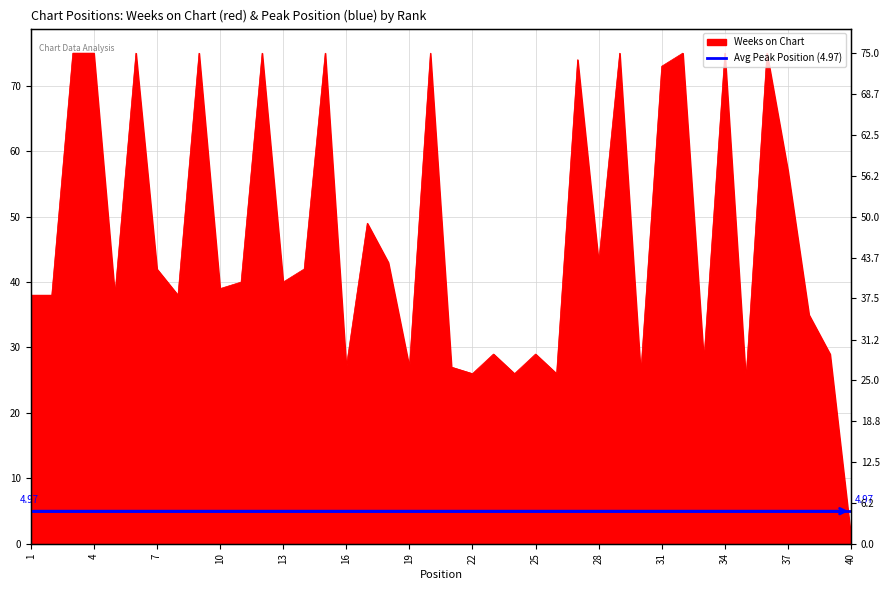

Reading right to left, what are all the values shown in this chart?

40=1	39=29	38=35	37=57	36=75	35=25	34=75	33=28	32=75	31=73	30=26	29=75	28=43	27=74	26=26	25=29	24=26	23=29	22=26	21=27	20=75	19=27	18=43	17=49	16=27	15=75	14=42	13=40	12=75	11=40	10=39	9=75	8=38	7=42	6=75	5=38	4=75	3=75	2=38	1=38